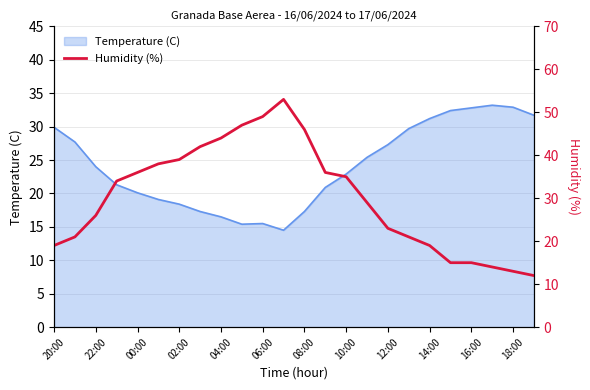

How many values exceed 34?

11